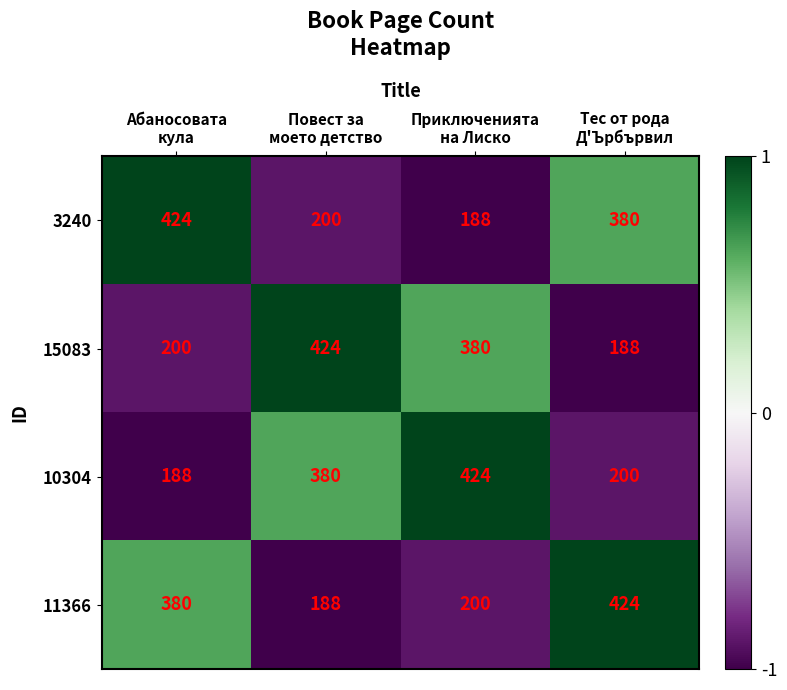

What is the maximum value shown in the chart?

424